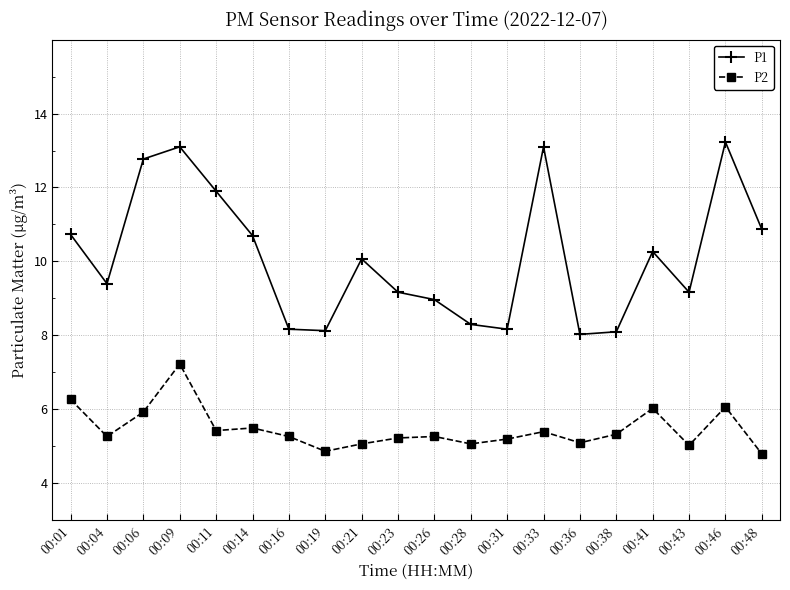

What is the minimum value shown in the chart?

4.8